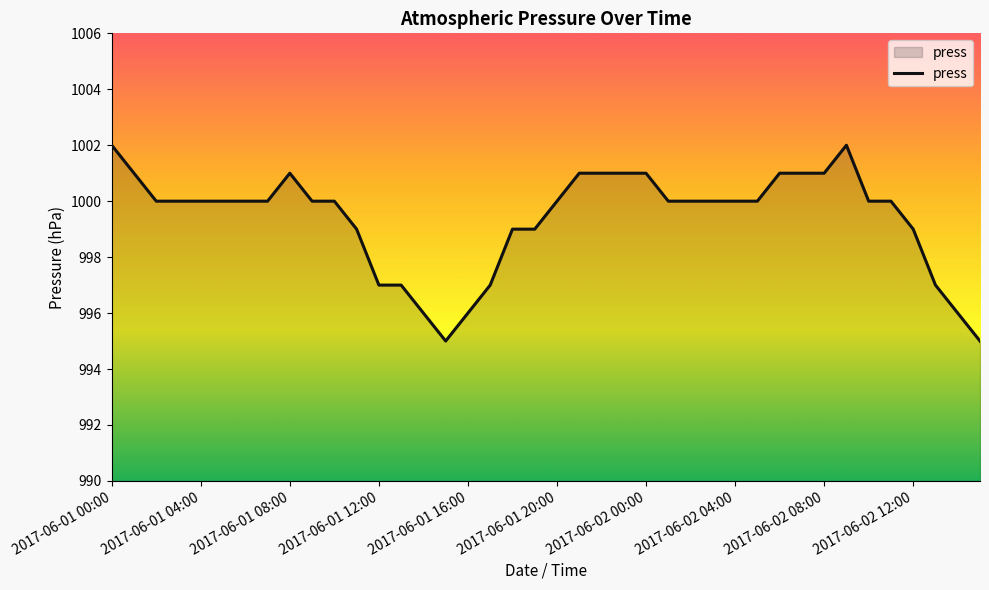

What is the difference between the maximum and minimum values?

7